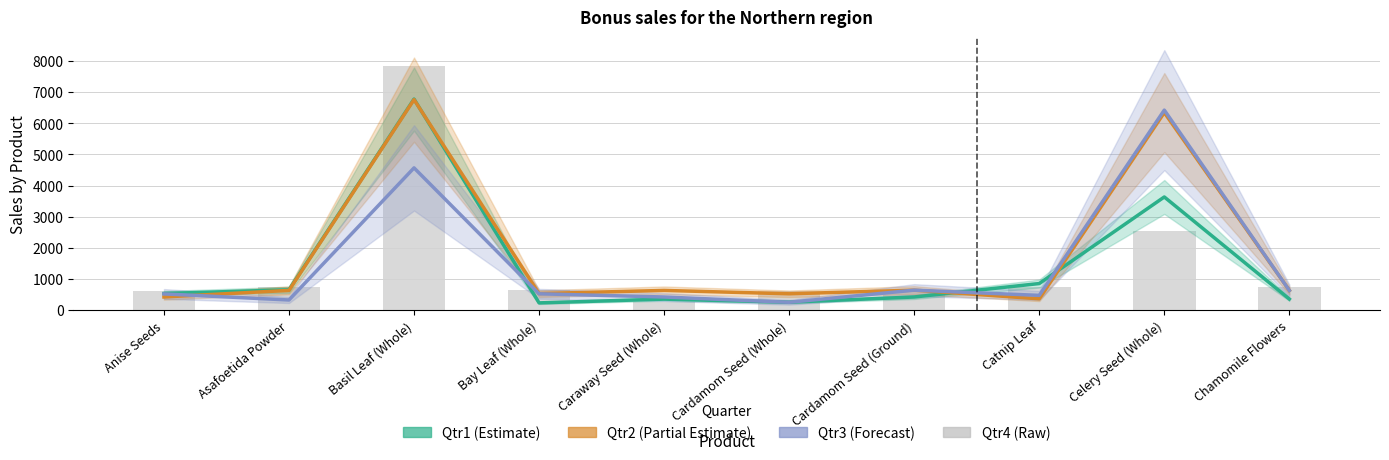

What value does the Qtr2 (Partial Estimate) series have at Bay Leaf (Whole), to the nearest 100?

500